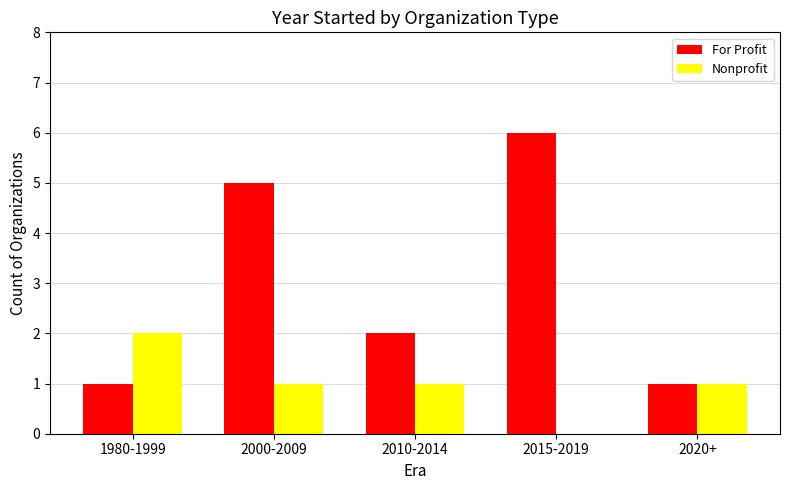

Count the number of categories in the chart.

5